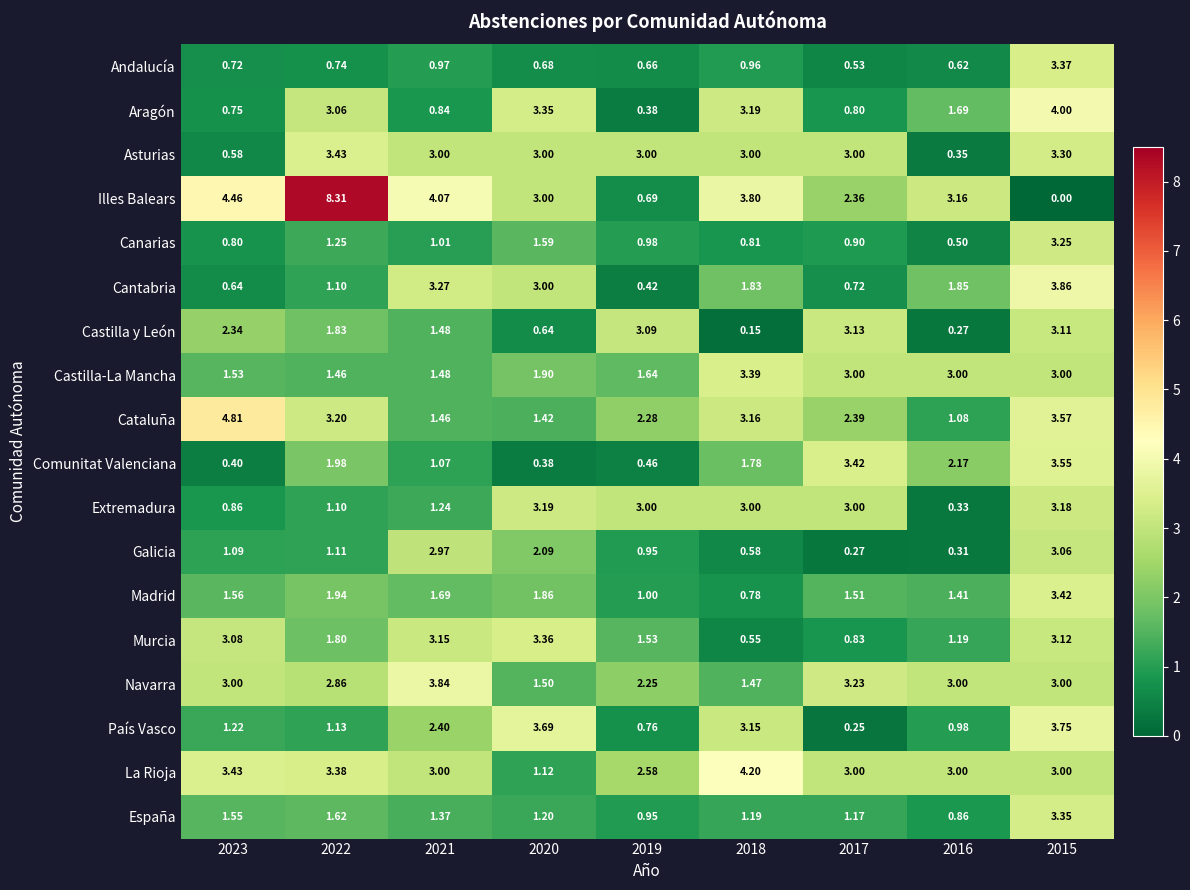

Which series has the widest spread of values?

Illes Balears